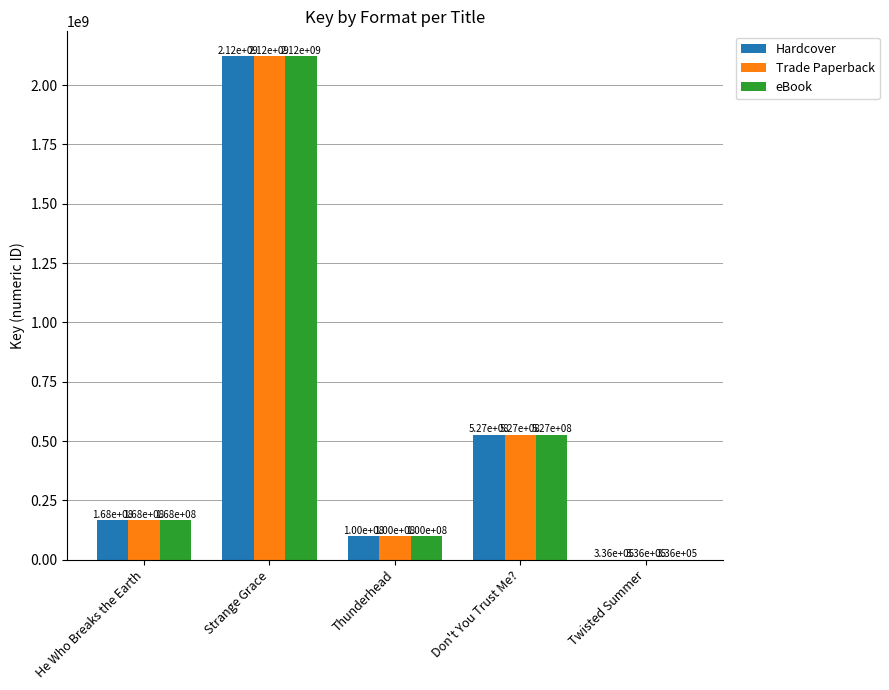

True or false: Trade Paperback has a value of 2120804902 at Strange Grace.

True